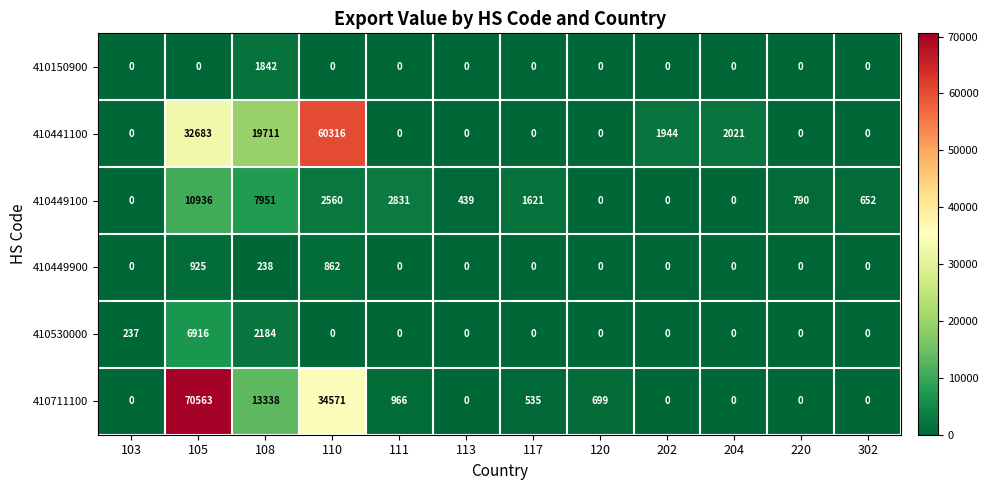

What is the average value of the 410530000 series?

778